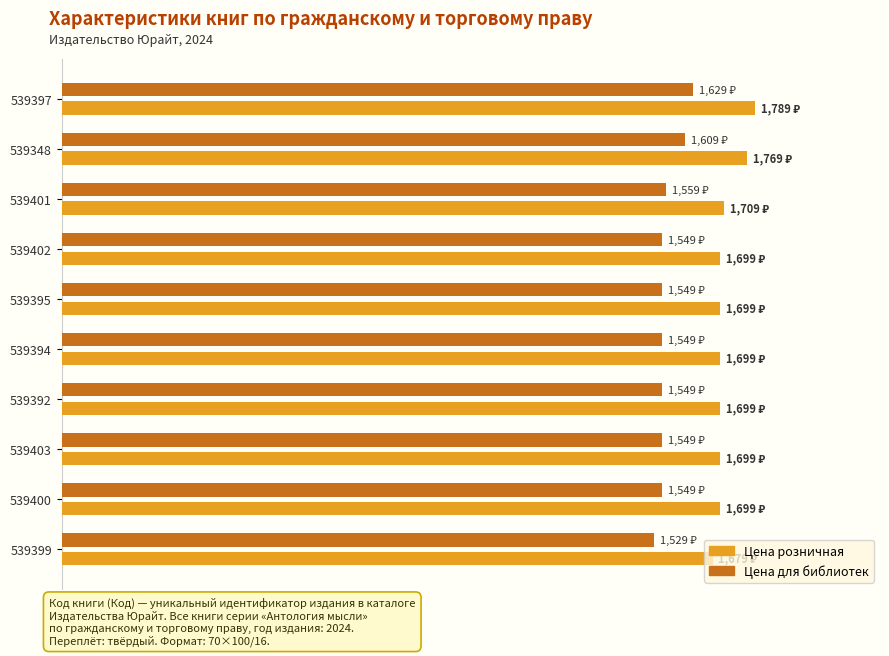

Reading right to left, what are all the values shown in this chart?

Цена розничная: 1679	1699	1699	1699	1699	1699	1699	1709	1769	1789
Цена для библиотек: 1529	1549	1549	1549	1549	1549	1549	1559	1609	1629